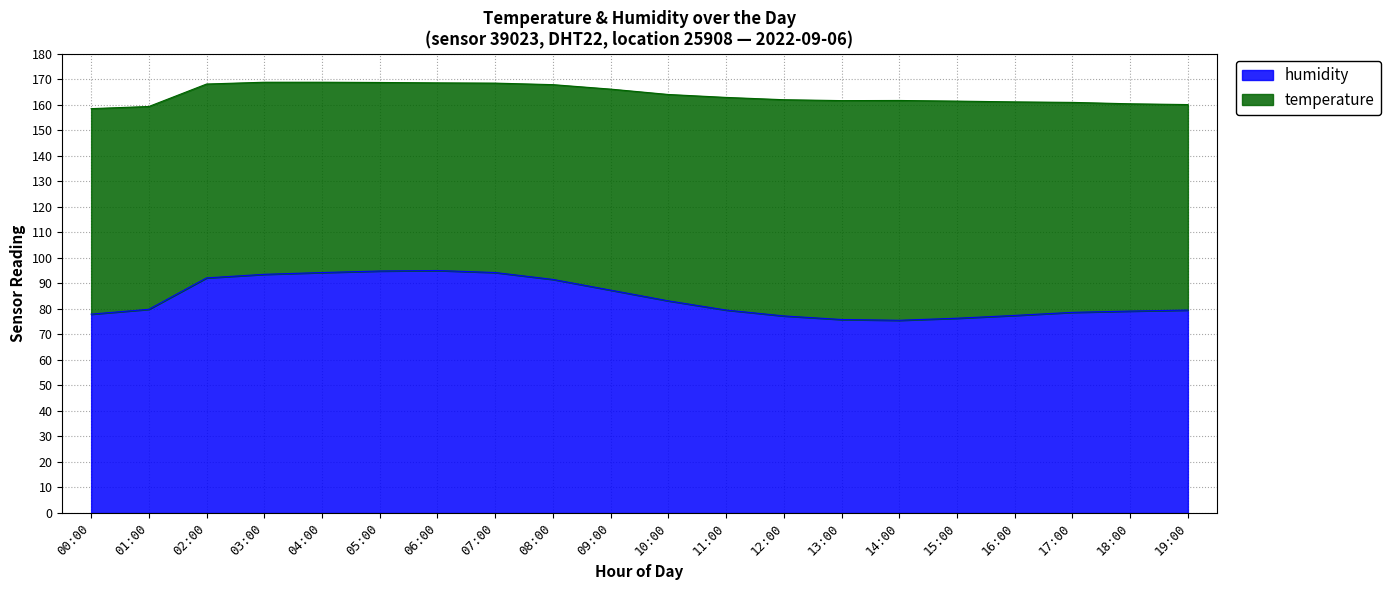

What is the difference between the maximum and second lowest values?

19.2